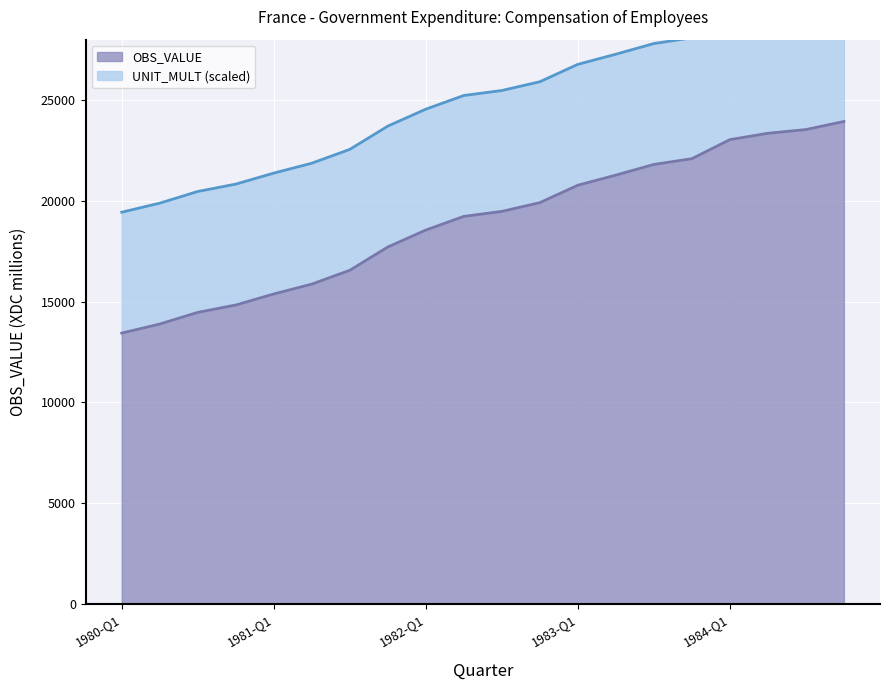

Reading left to right, what are all the values shown in this chart?

1980-Q1=13437.4	1980-Q2=13887.2	1980-Q3=14466.2	1980-Q4=14831.0	1981-Q1=15378.8	1981-Q2=15868.7	1981-Q3=16554.7	1981-Q4=17709.7	1982-Q1=18550.9	1982-Q2=19229.9	1982-Q3=19477.4	1982-Q4=19911.5	1983-Q1=20775.8	1983-Q2=21278.3	1983-Q3=21807.1	1983-Q4=22092.6	1984-Q1=23038.7	1984-Q2=23354.5	1984-Q3=23538.3	1984-Q4=23939.6